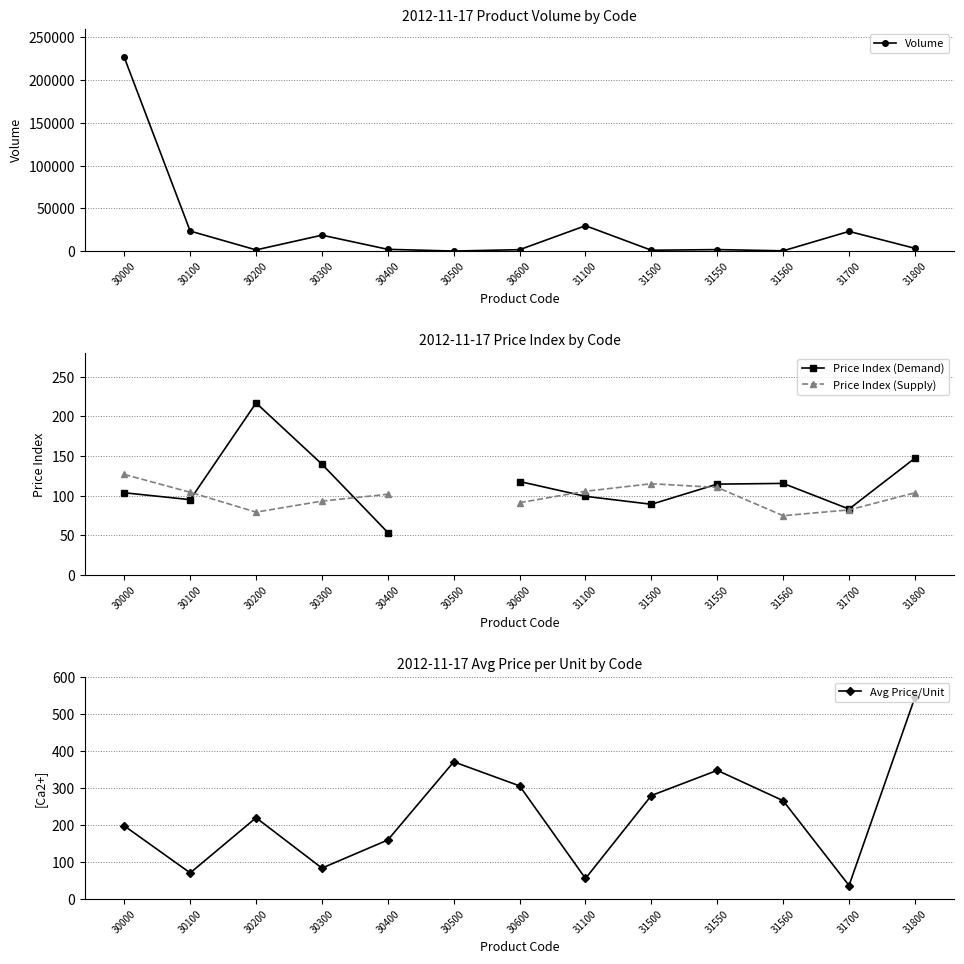

Where is Volume nearest to the value 113287?

31100